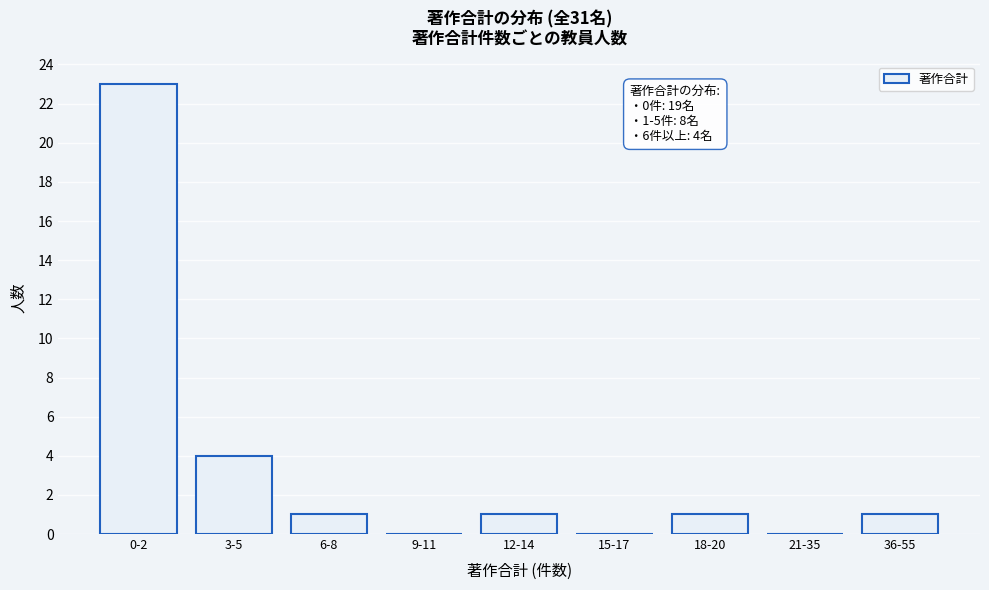

Reading right to left, extract all data points from this chart.

36-55=1	21-35=0	18-20=1	15-17=0	12-14=1	9-11=0	6-8=1	3-5=4	0-2=23